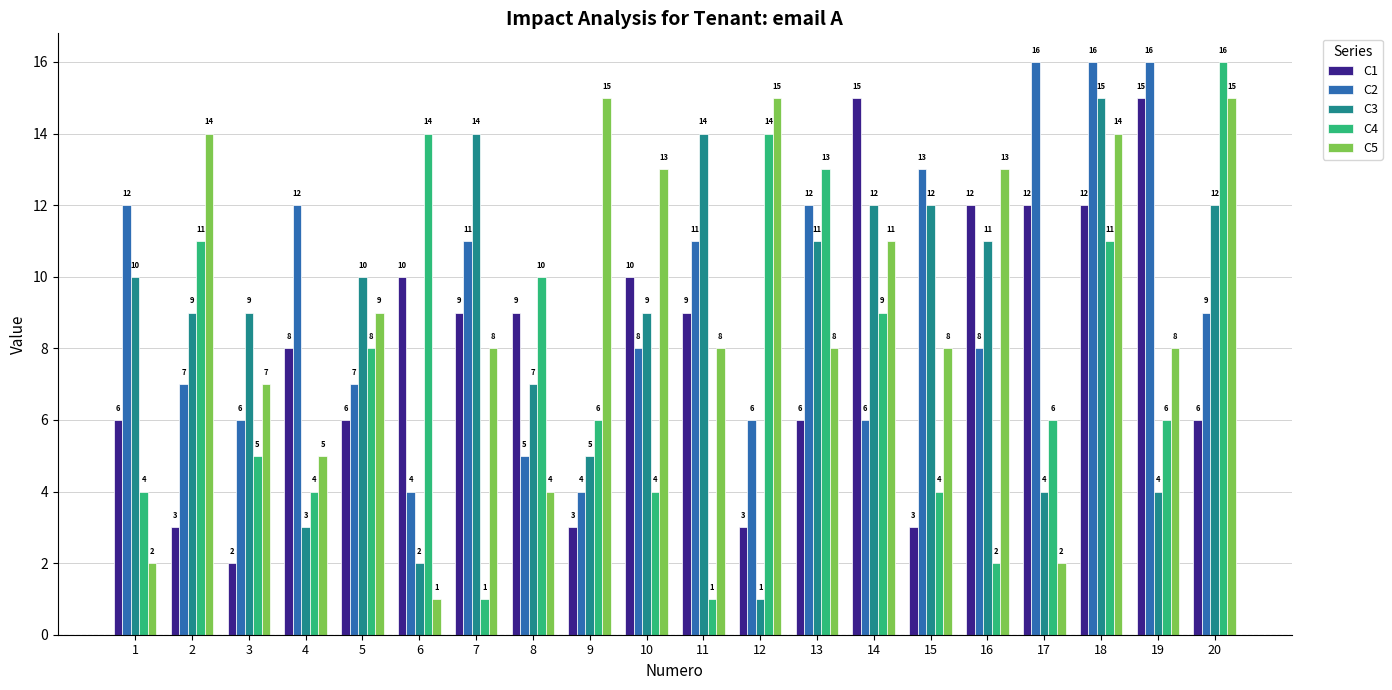

At how many categories does at least one series exceed 7?

20